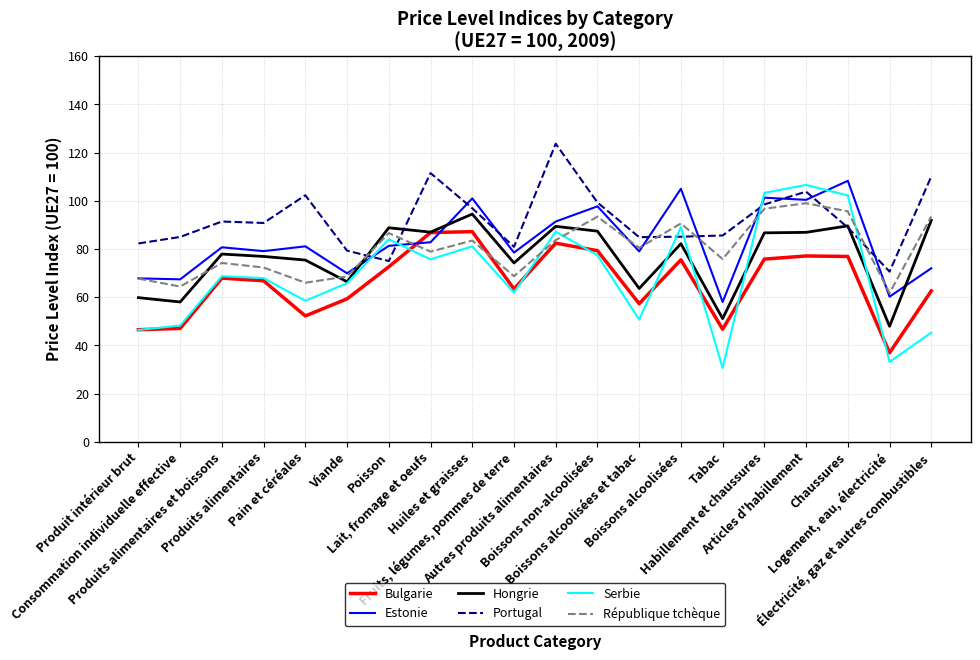

Does the chart display data point markers on the line(s)?

No